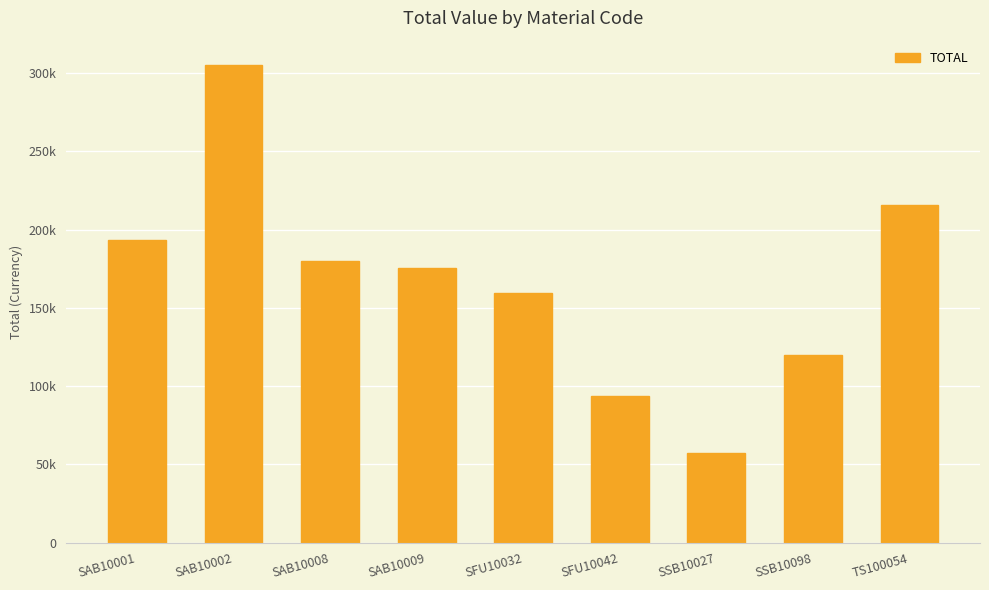

List the labels in order of value, largest first.

SAB10002, TS100054, SAB10001, SAB10008, SAB10009, SFU10032, SSB10098, SFU10042, SSB10027